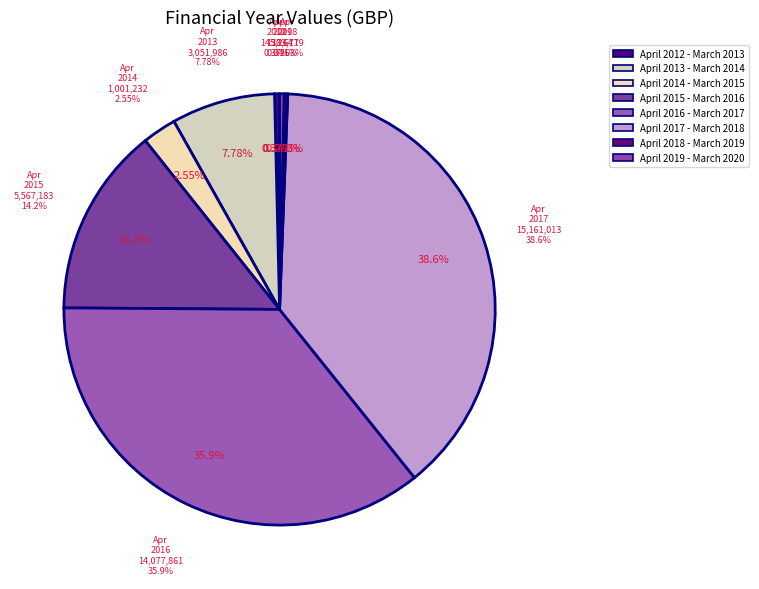

What percentage do April 2016 - March 2017 and April 2018 - March 2019 together represent?

36.1%